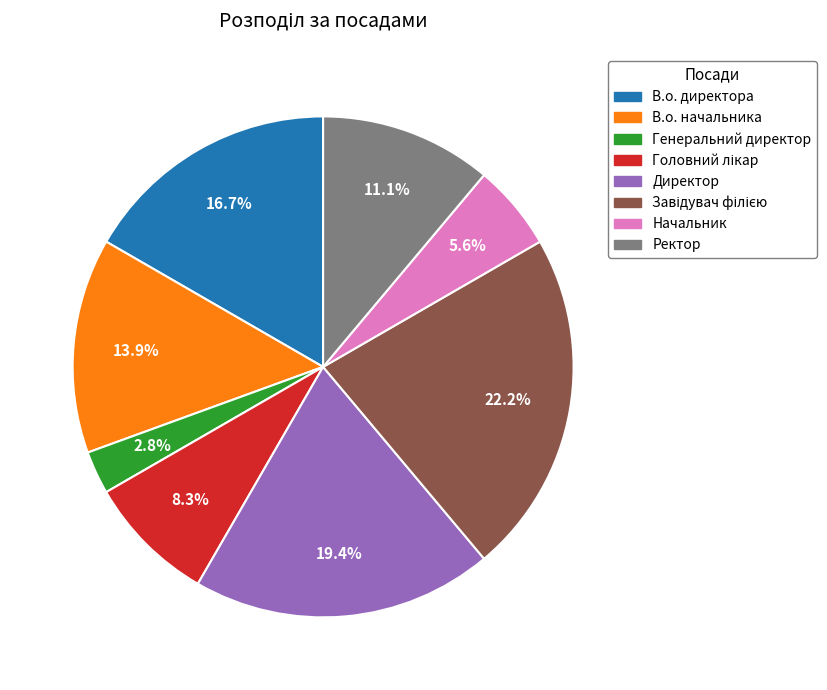

How many segments does this pie chart have?

8